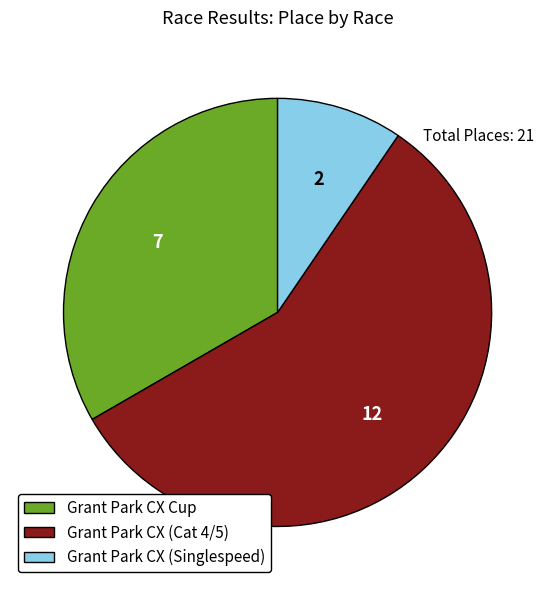

What is the majority slice?

Grant Park CX (Cat 4/5)